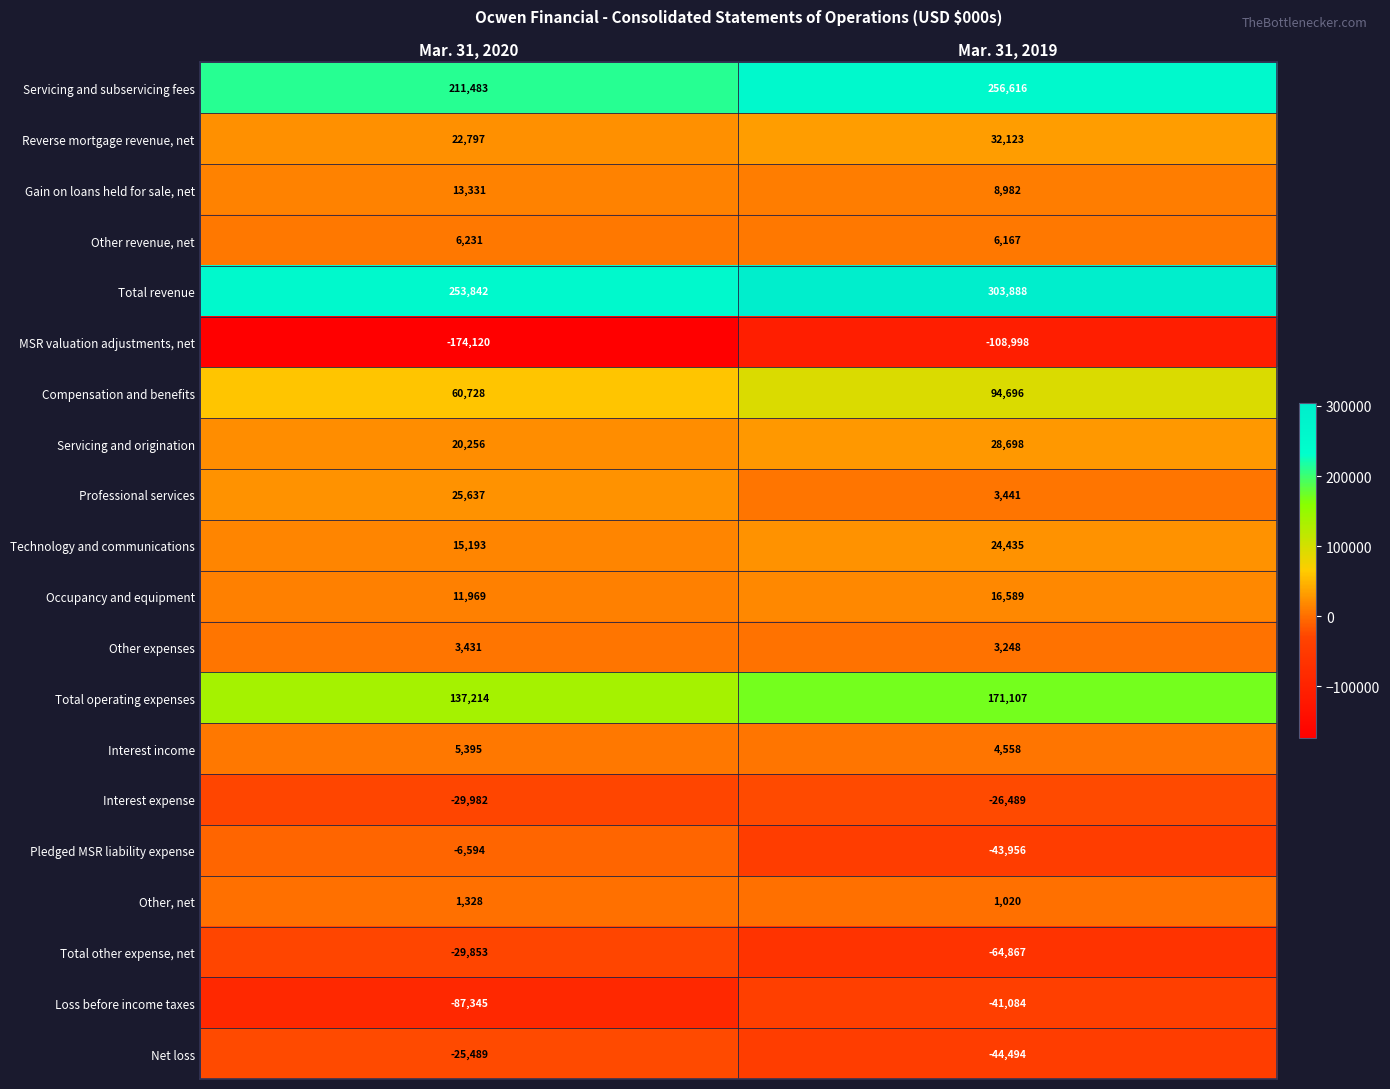

Which series has the widest spread of values?

MSR valuation adjustments, net